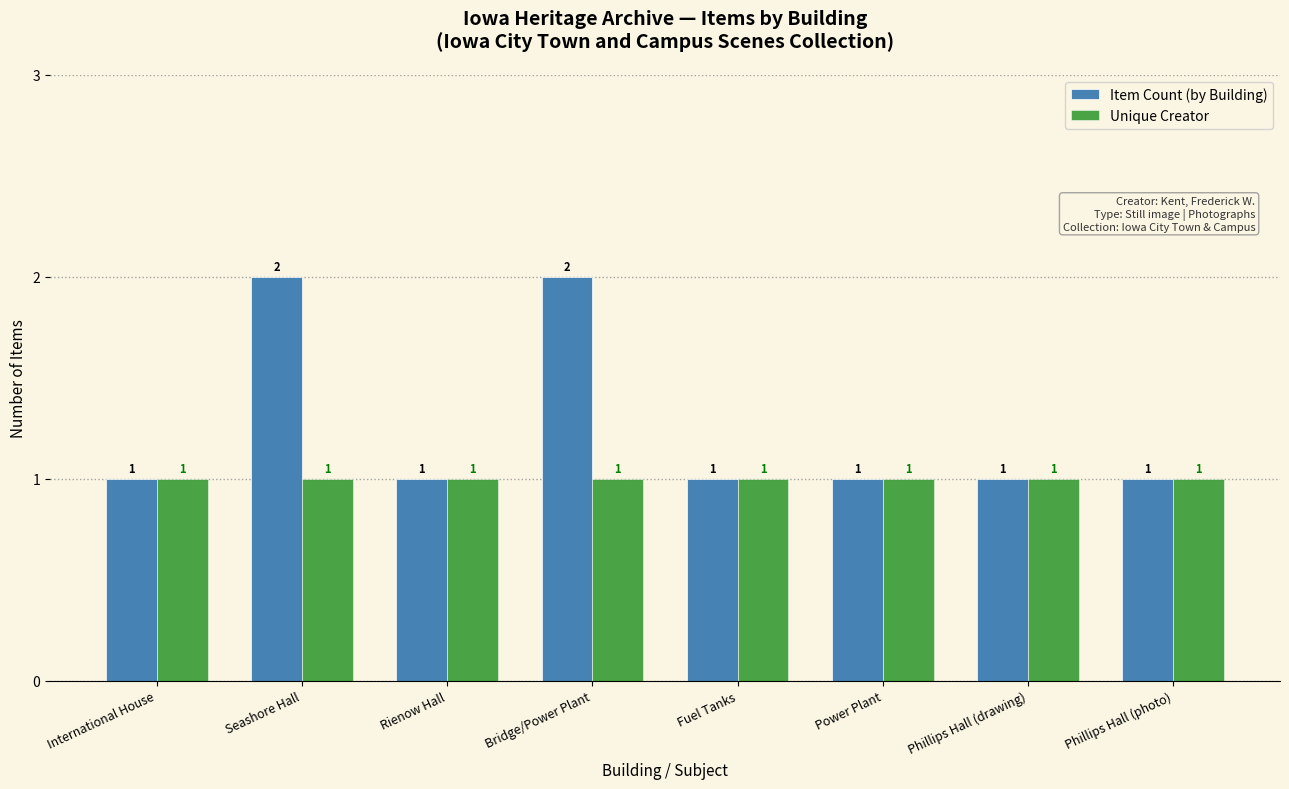

True or false: Unique Creator has a value of 0 at Phillips Hall (photo).

False